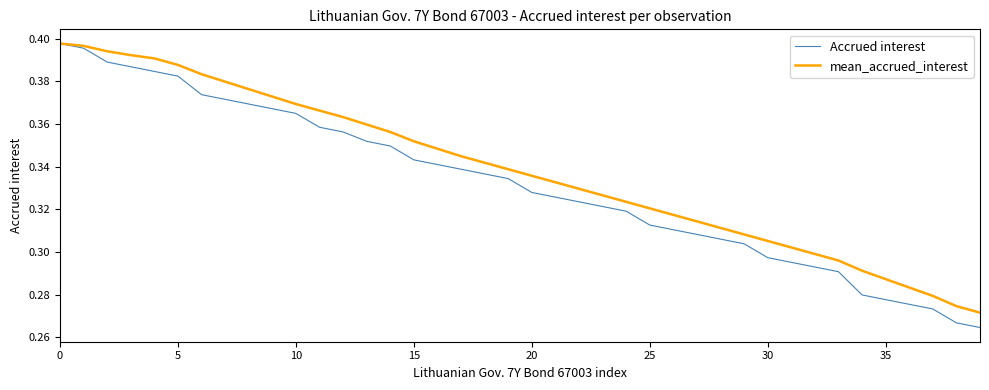

Rank the series by their average value, from lowest to highest.

Accrued interest, mean_accrued_interest